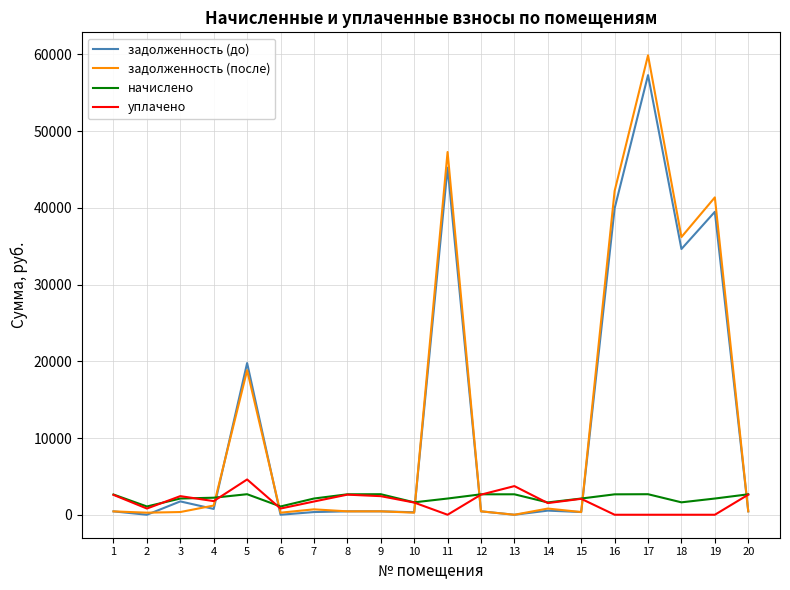

What is the highest value of the уплачено series?

4600.0